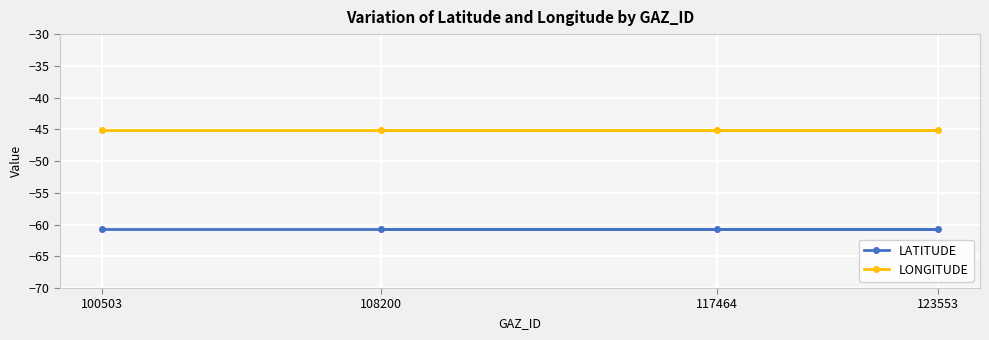

Rank the series by their maximum value, from lowest to highest.

LATITUDE, LONGITUDE